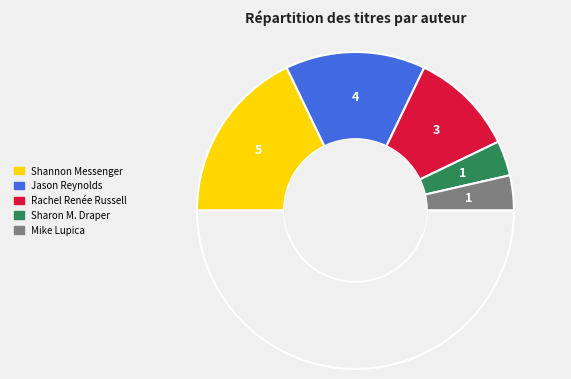

Is there a majority slice in this chart?

No